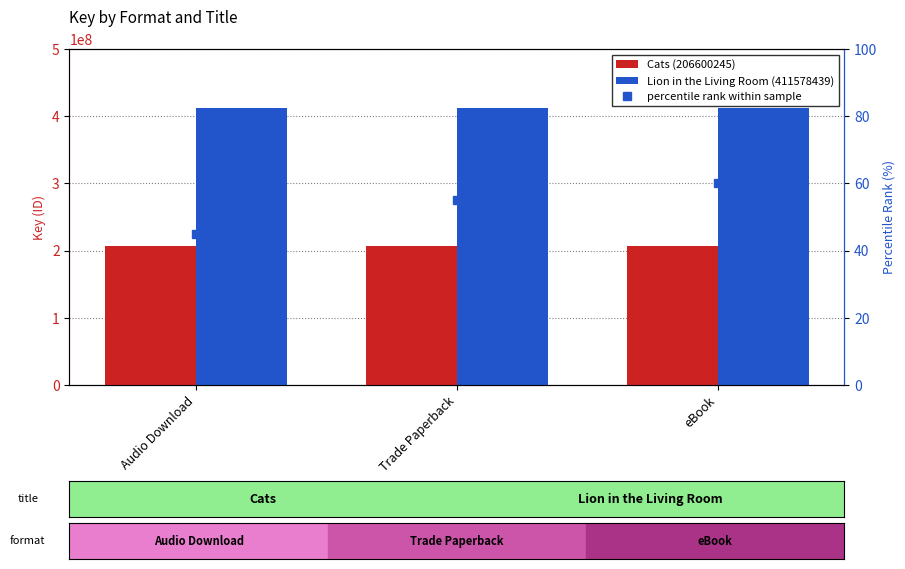

What position from the right is eBook?

1